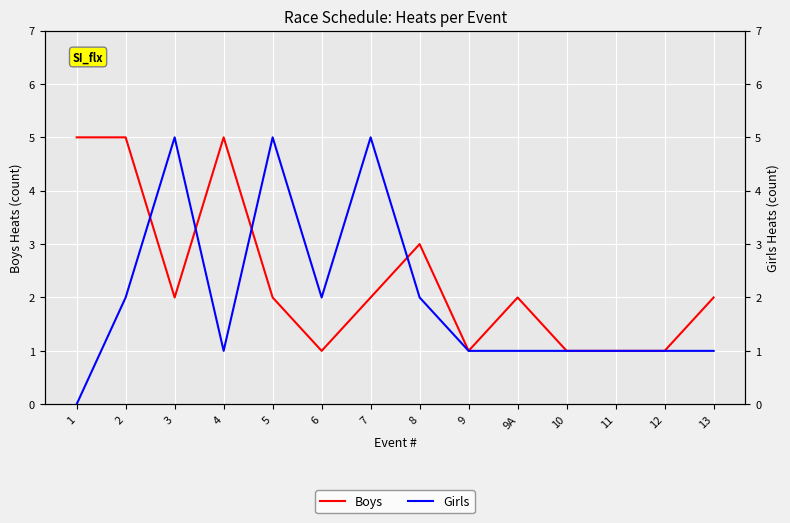

How many times do Boys and Girls cross each other?

4